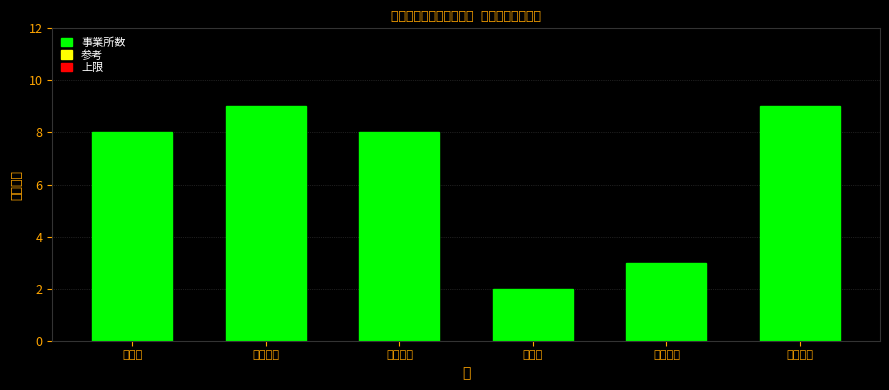

Reading right to left, what are all the values shown in this chart?

八幡西区=9	八幡東区=3	若松区=2	小倉南区=8	小倉北区=9	門司区=8